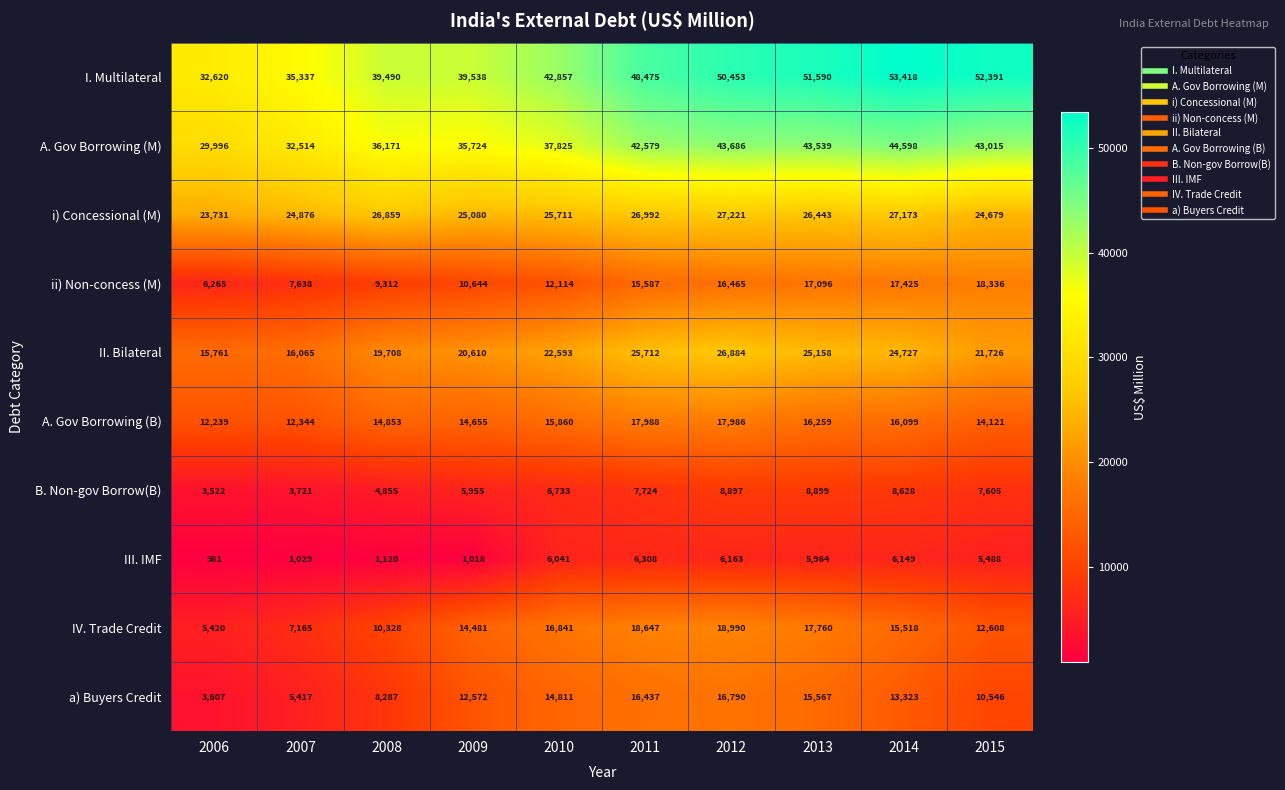

Rank the series by their maximum value, from highest to lowest.

I. Multilateral, A. Gov Borrowing (M), i) Concessional (M), II. Bilateral, IV. Trade Credit, ii) Non-concess (M), A. Gov Borrowing (B), a) Buyers Credit, B. Non-gov Borrow(B), III. IMF